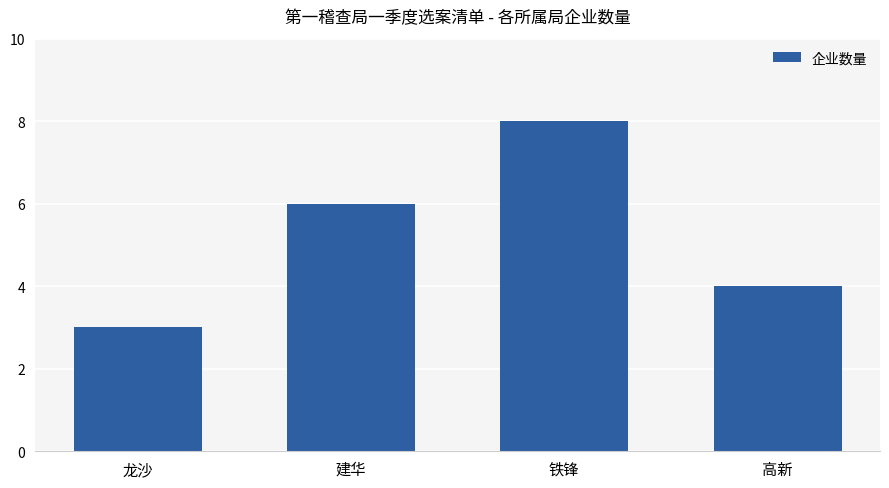

Reading right to left, what are all the values shown in this chart?

高新=4	铁锋=8	建华=6	龙沙=3